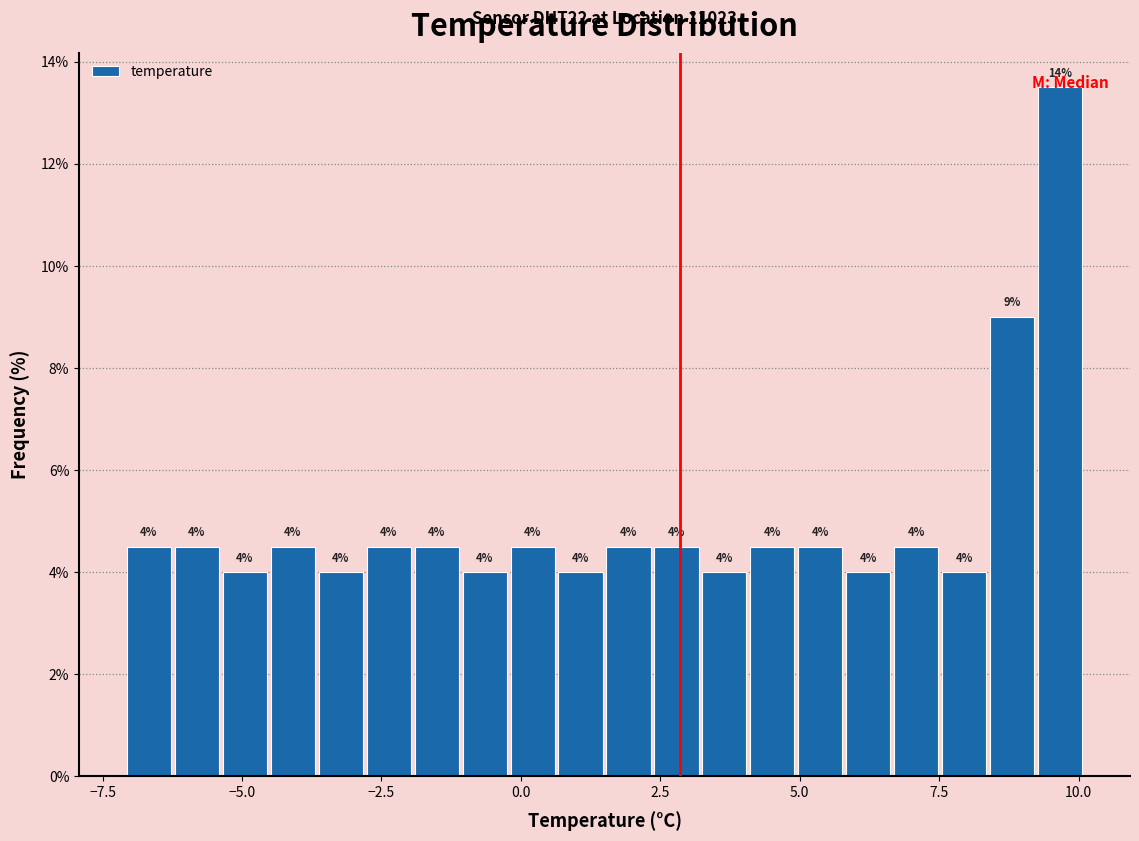

Read against the x-axis, roughly where is the centre of the tallest bar?

9.5